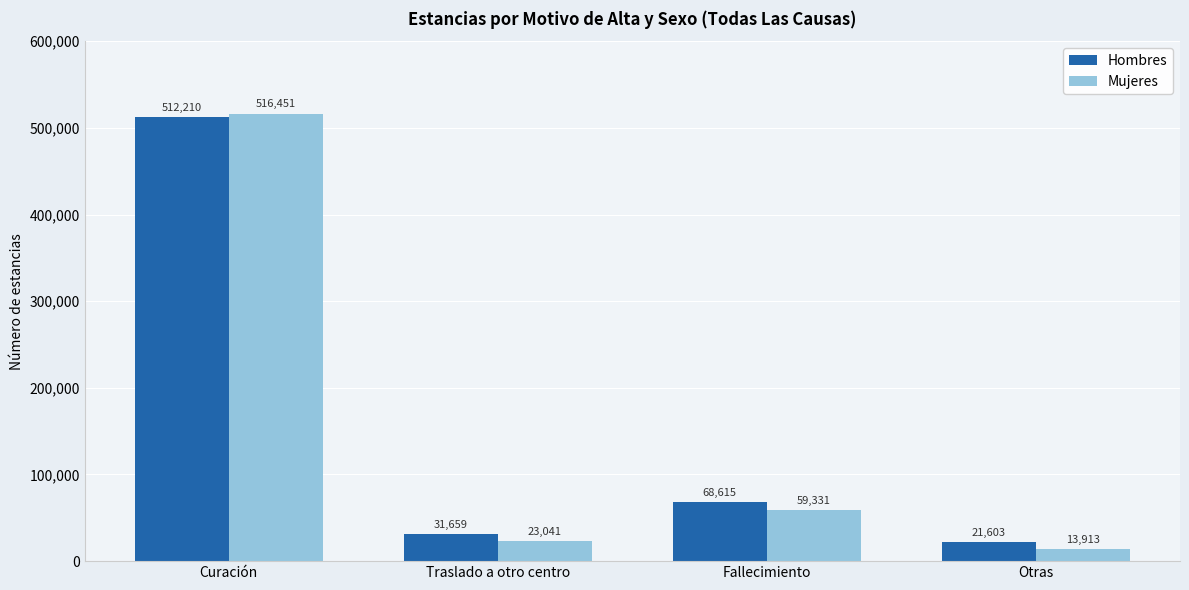

At how many categories does at least one series exceed 115551?

1